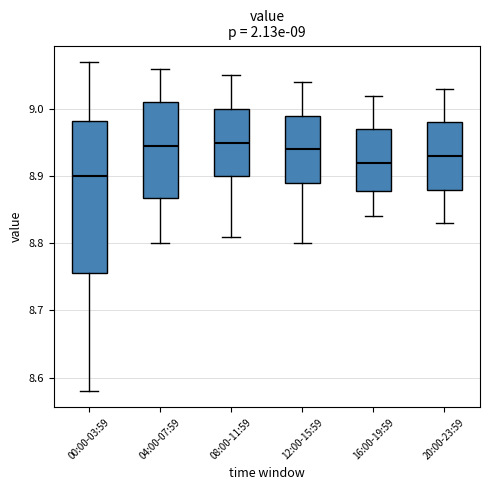

Comparing the boxes themselves (not the whiskers), which one is the tallest?

00:00-03:59